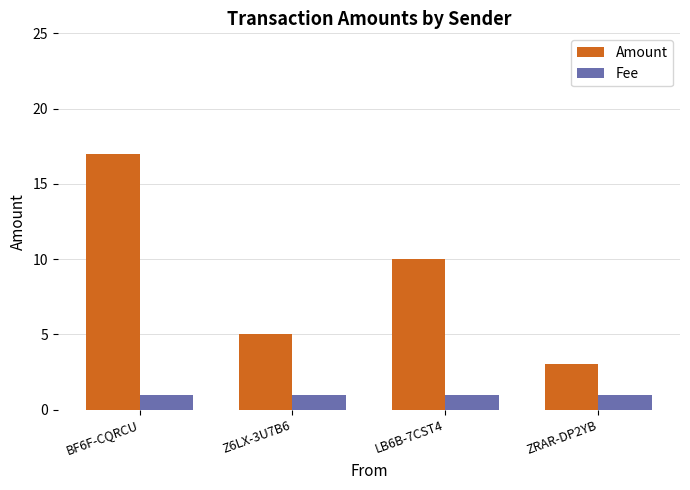

What are all the series names shown in the legend?

Amount, Fee